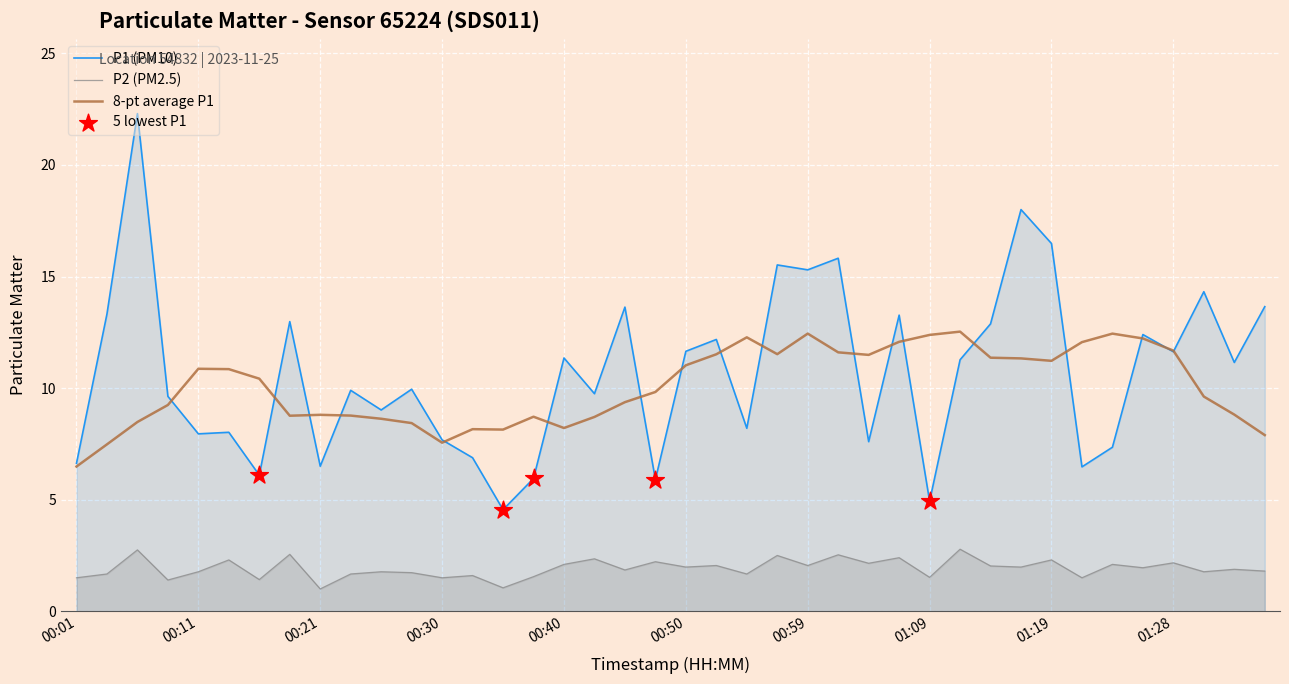

Which series has the widest spread of Y values?

P1